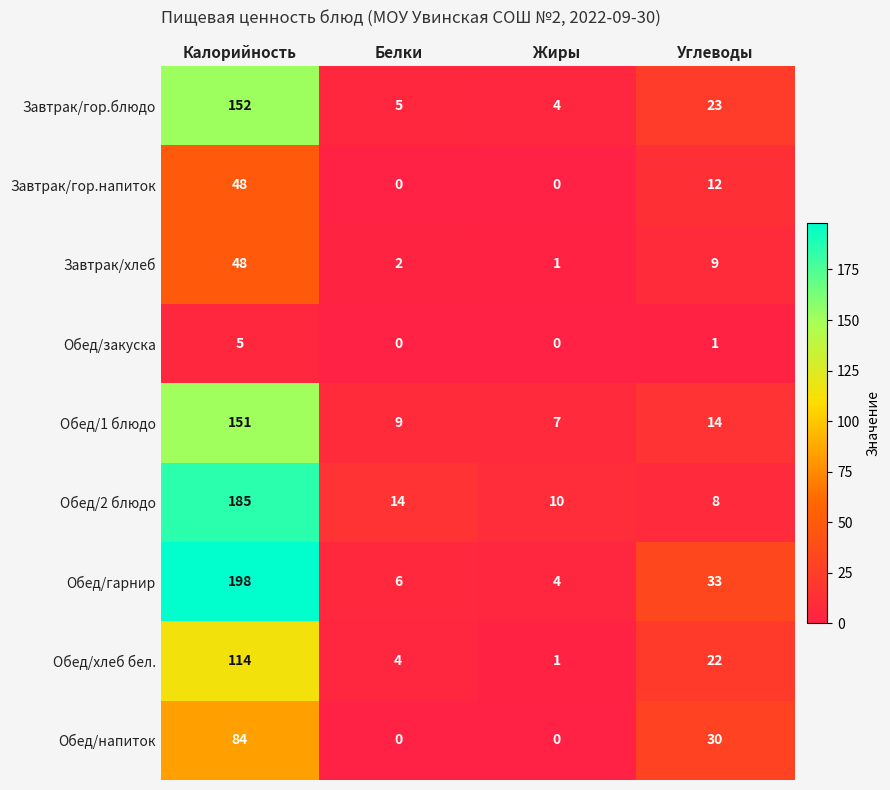

What is the highest value of the Обед/напиток series?

84